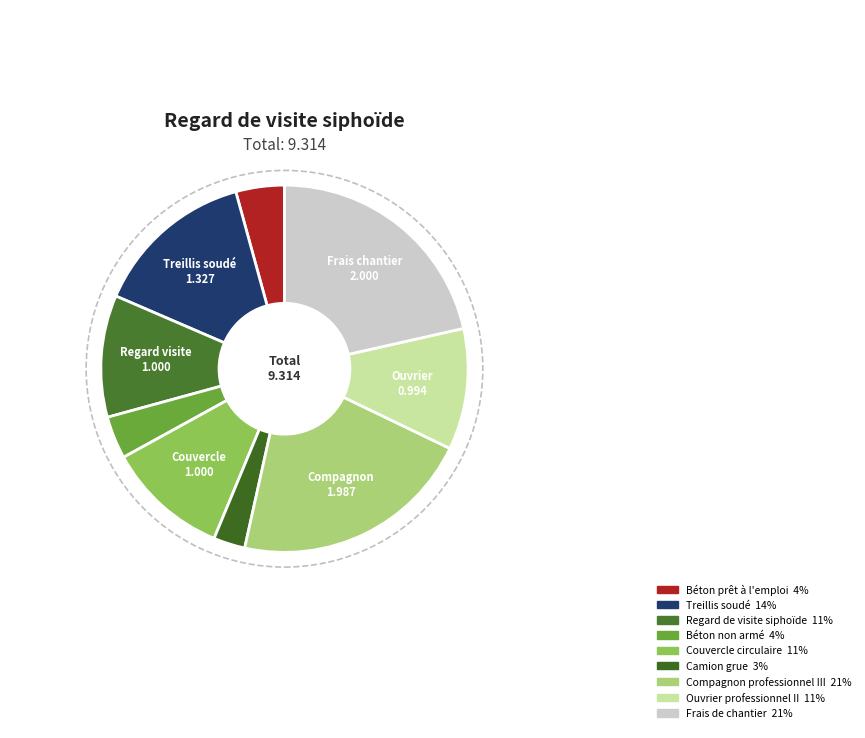

What is the change in value from Béton prêt à l'emploi to Compagnon professionnel III?

+1.6